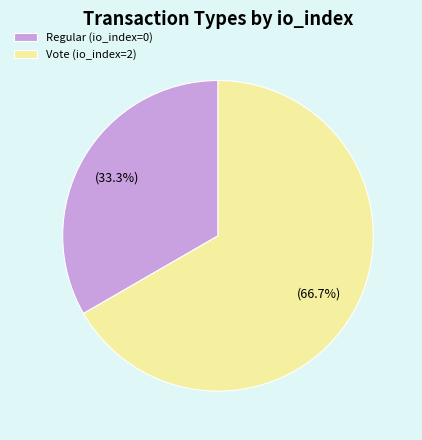

Does any single category account for the majority?

Yes